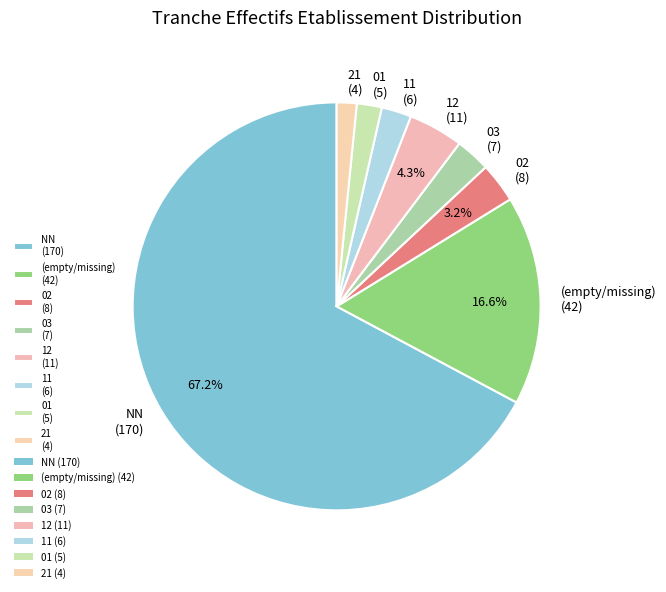

What portion of the pie excludes 02 (8)?

96.8%